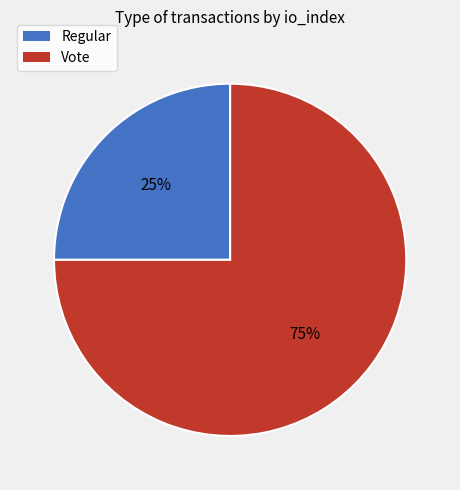

To the nearest percent, what is the combined percentage of Regular and Vote?

100%